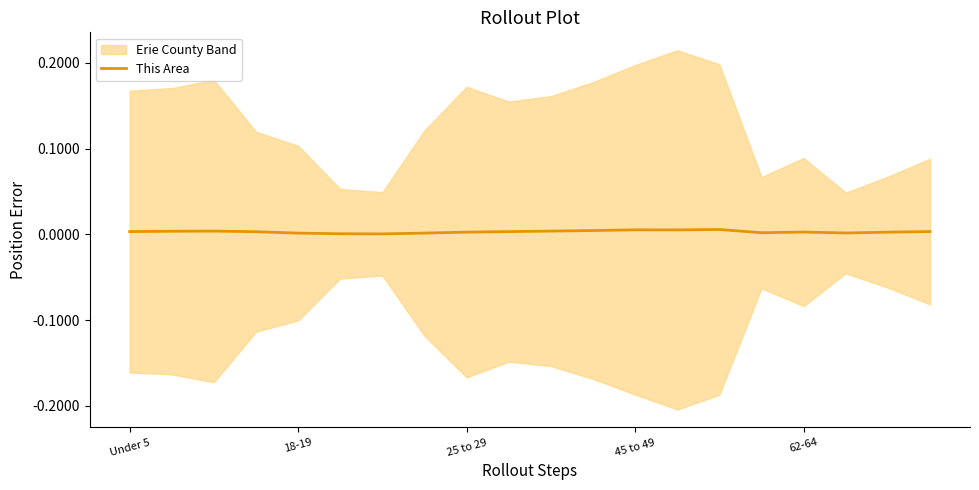

Which category has the highest value across all series?

14